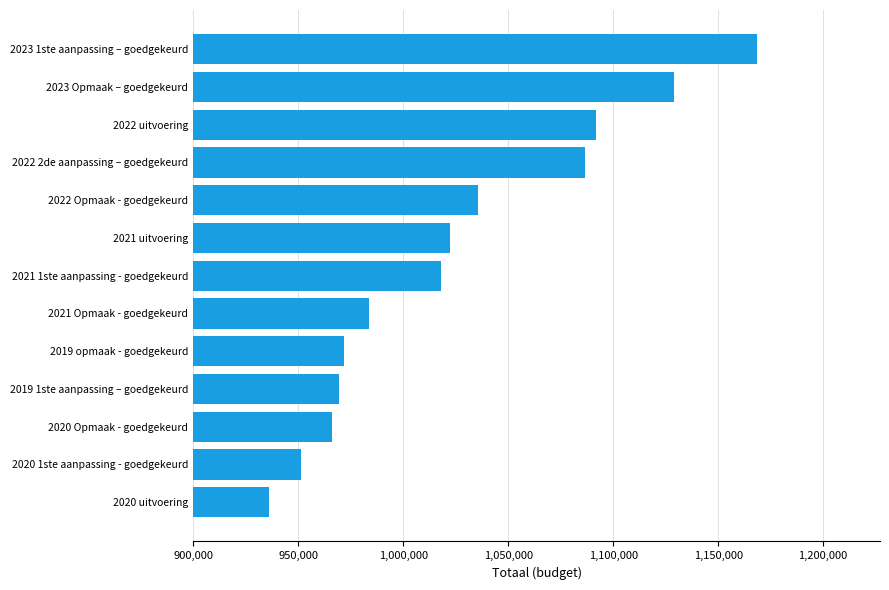

Which category has the highest value across all series?

2023 1ste aanpassing – goedgekeurd